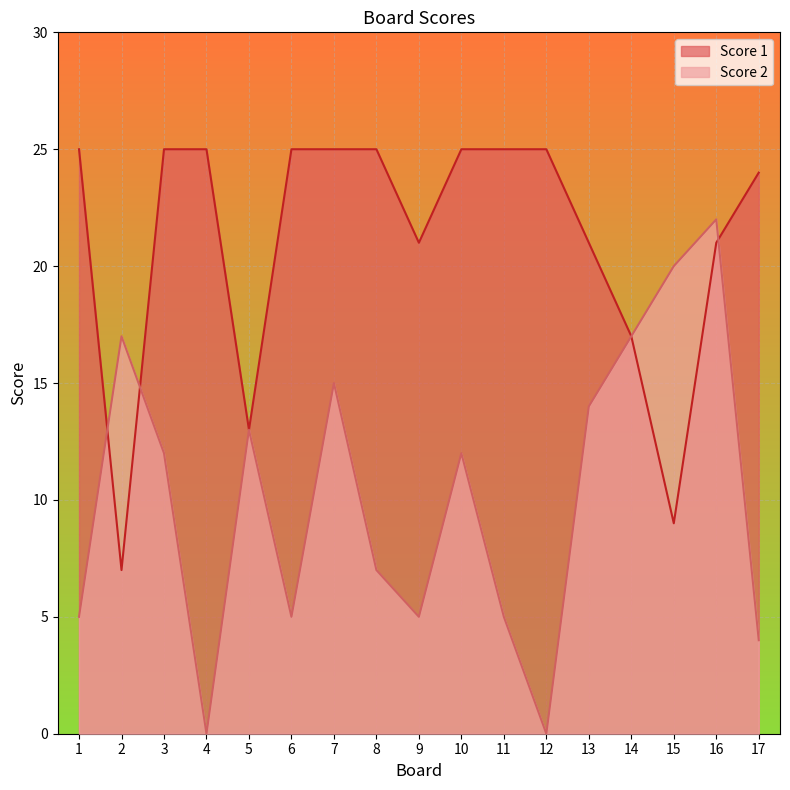

At 14, list the series in order from largest to smallest.

Score 2, Score 1